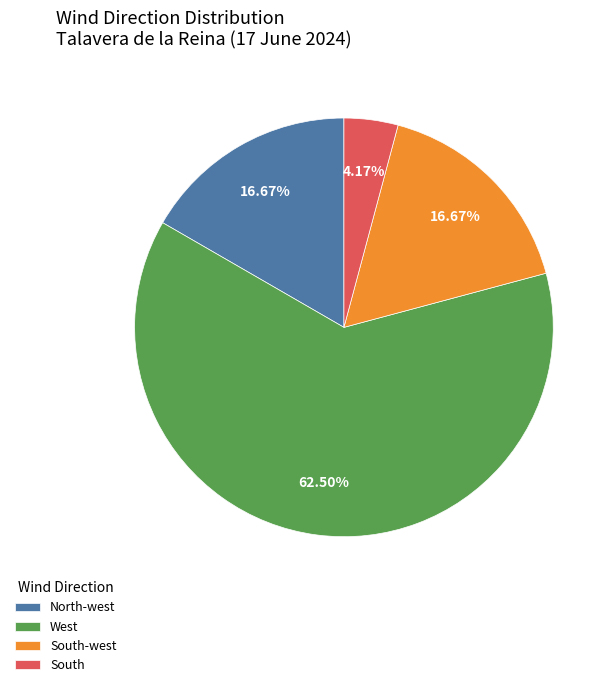

Does any single category account for the majority?

Yes